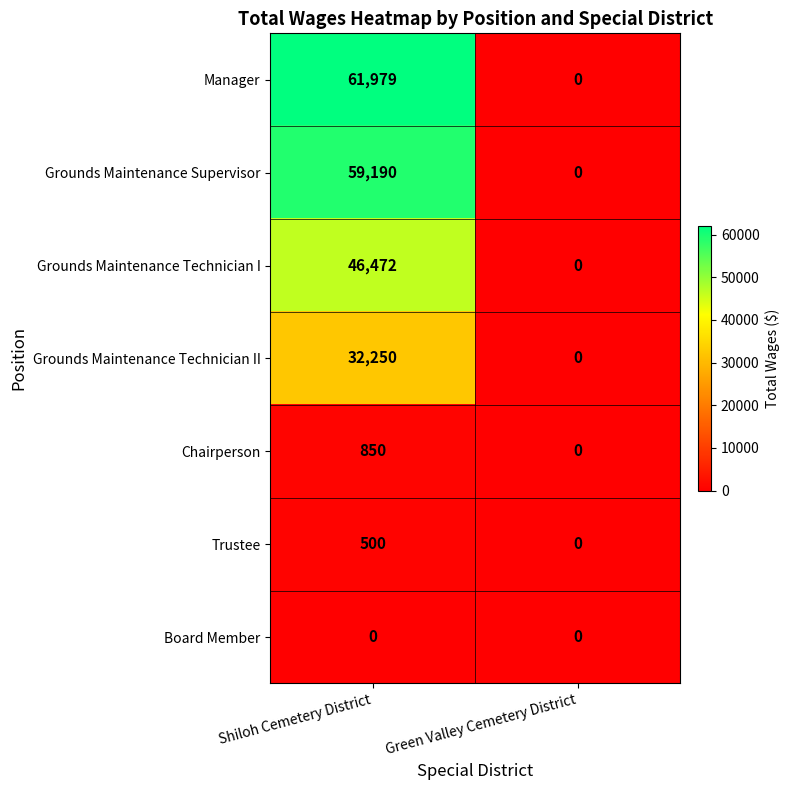

What is the average value of the Grounds Maintenance Supervisor series?

29595